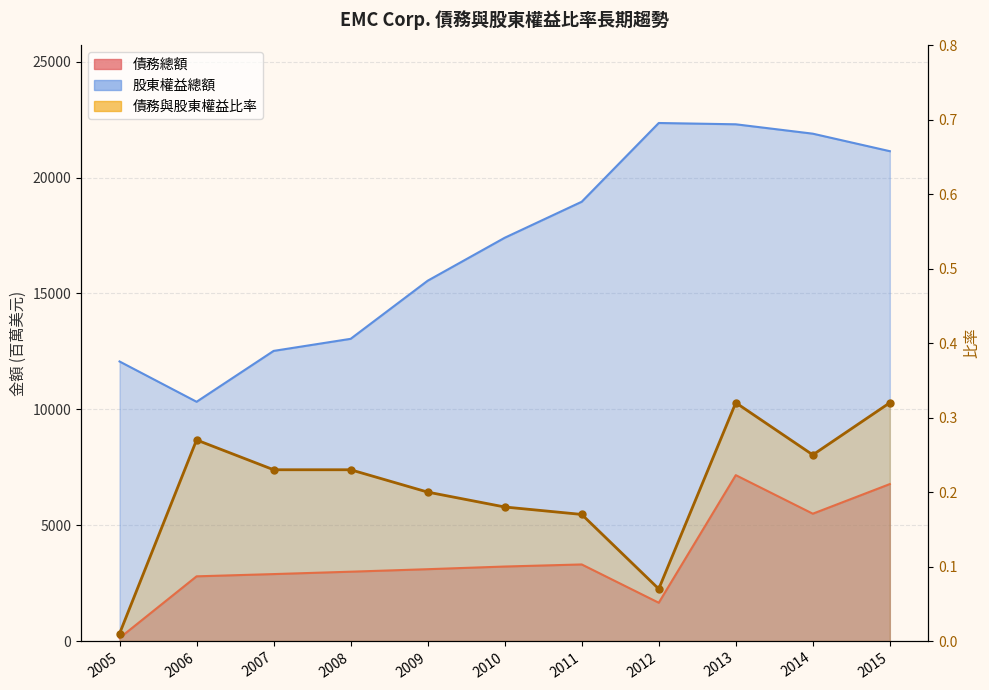

What is the difference between the maximum and minimum values in the 債務與股東權益比率 series?

0.3